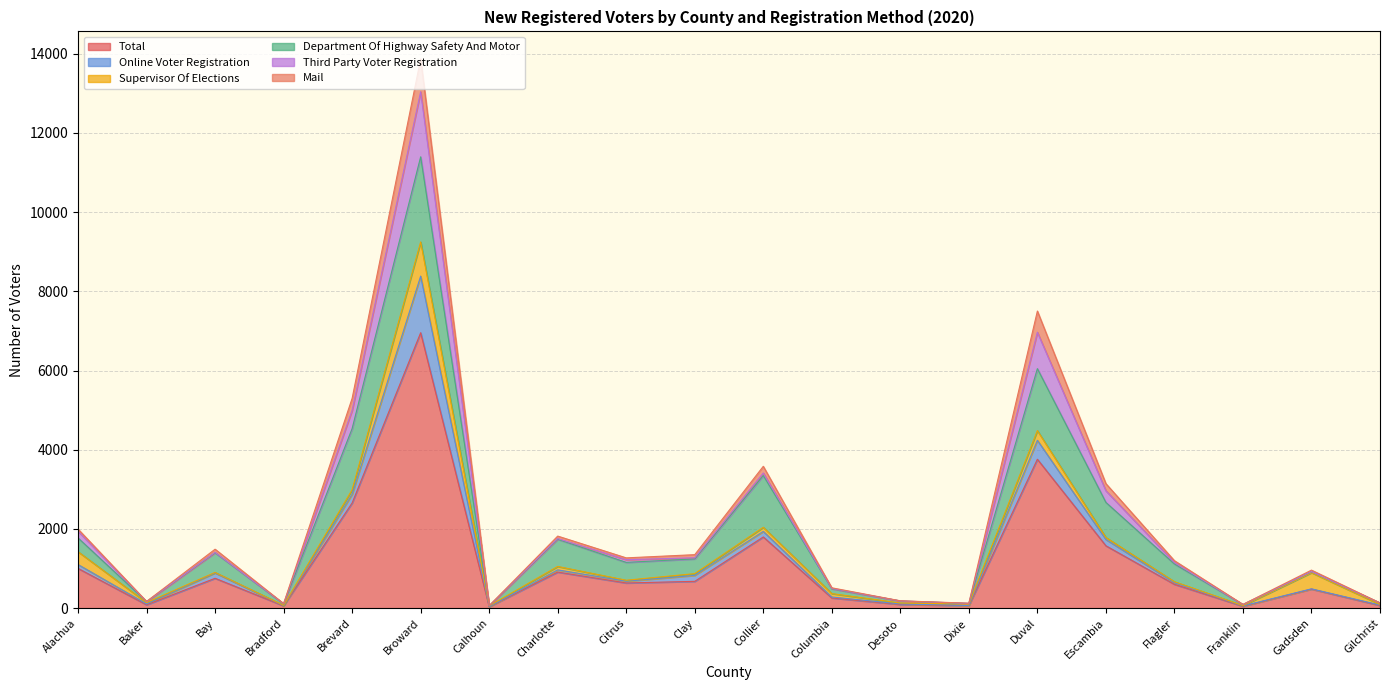

How many lines are shown in the chart?

6